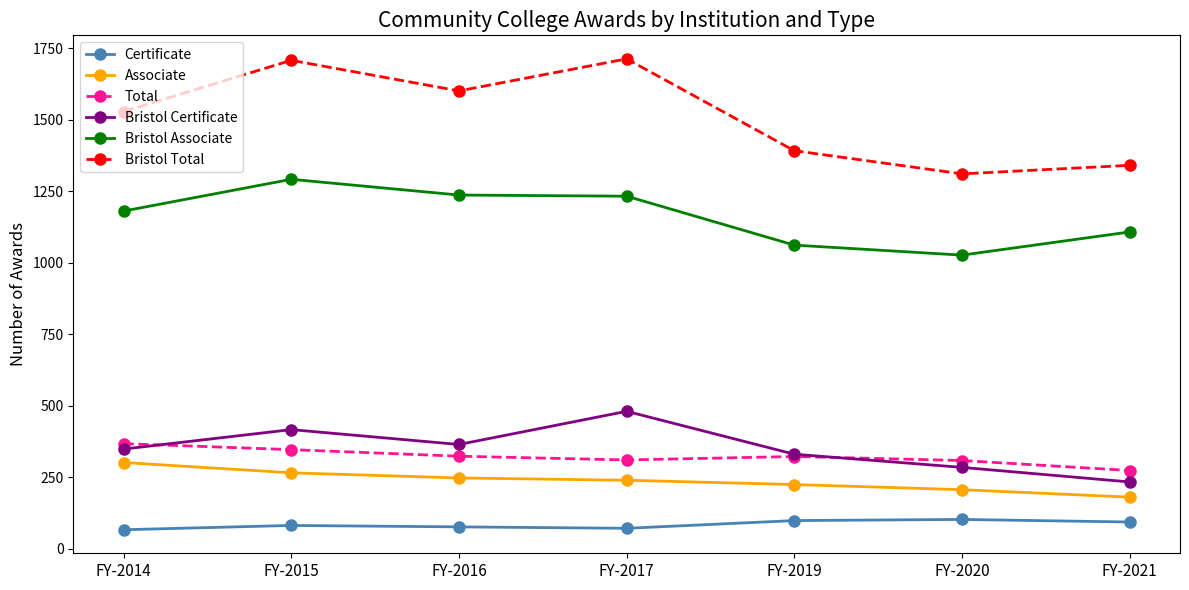

At how many categories does at least one series exceed 651?

7